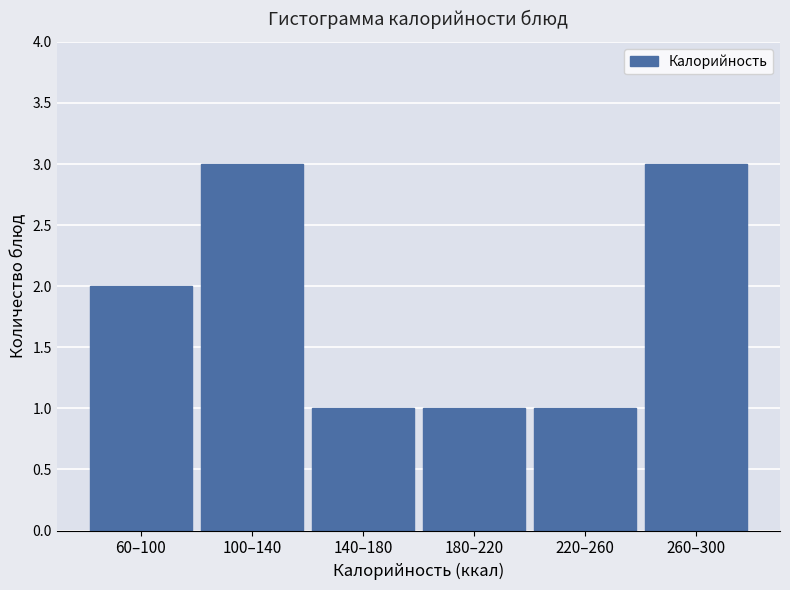

Reading left to right, what are all the values shown in this chart?

60–100=2	100–140=3	140–180=1	180–220=1	220–260=1	260–300=3